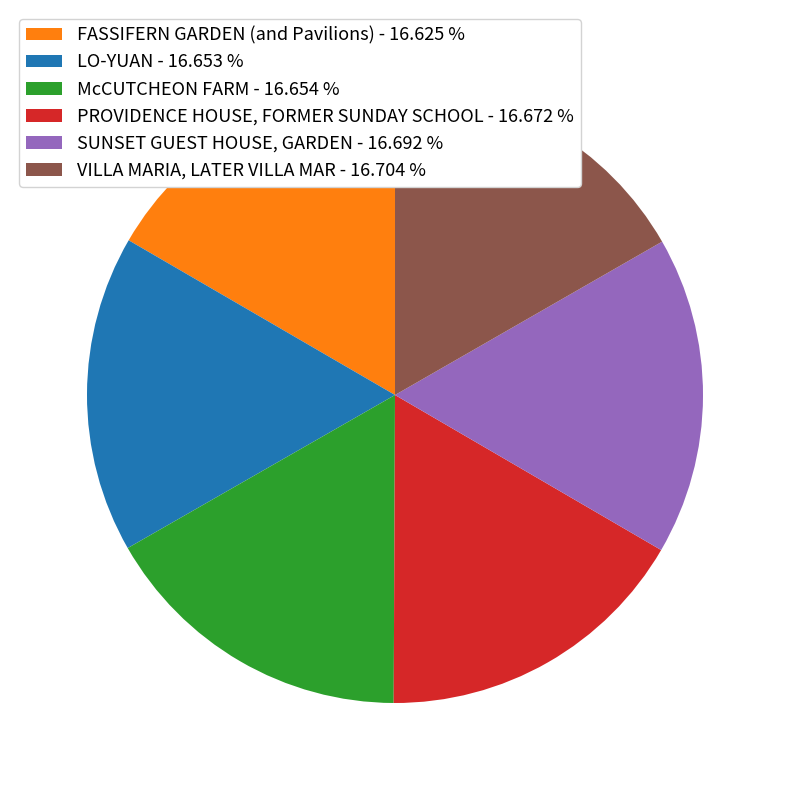

Combined, do VILLA MARIA, LATER VILLA MAR - 16.704 % and PROVIDENCE HOUSE, FORMER SUNDAY SCHOOL - 16.672 % account for over 50%?

No